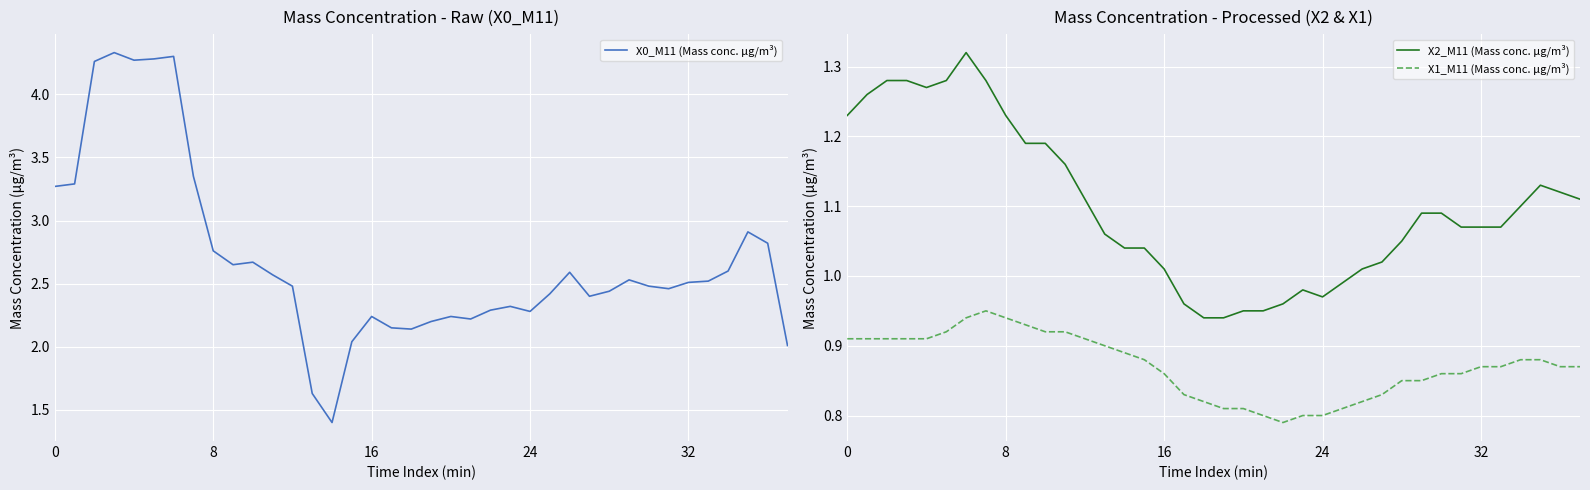

Which series has the largest total across all categories?

X0_M11 (Mass conc. μg/m³)